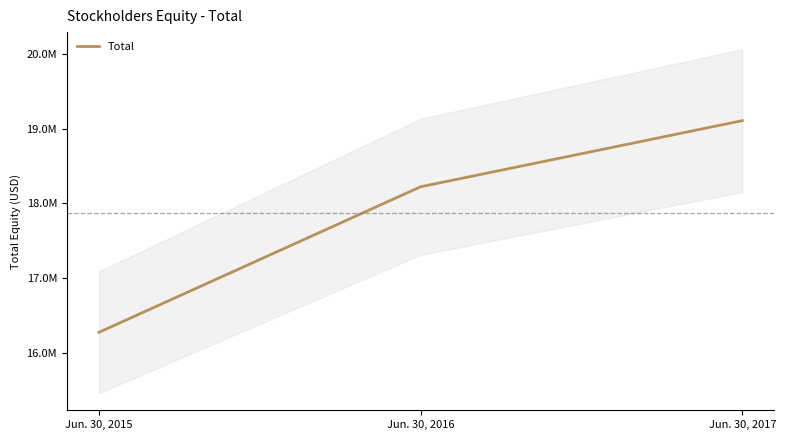

What is the value of the 1st point from the left?

16275161